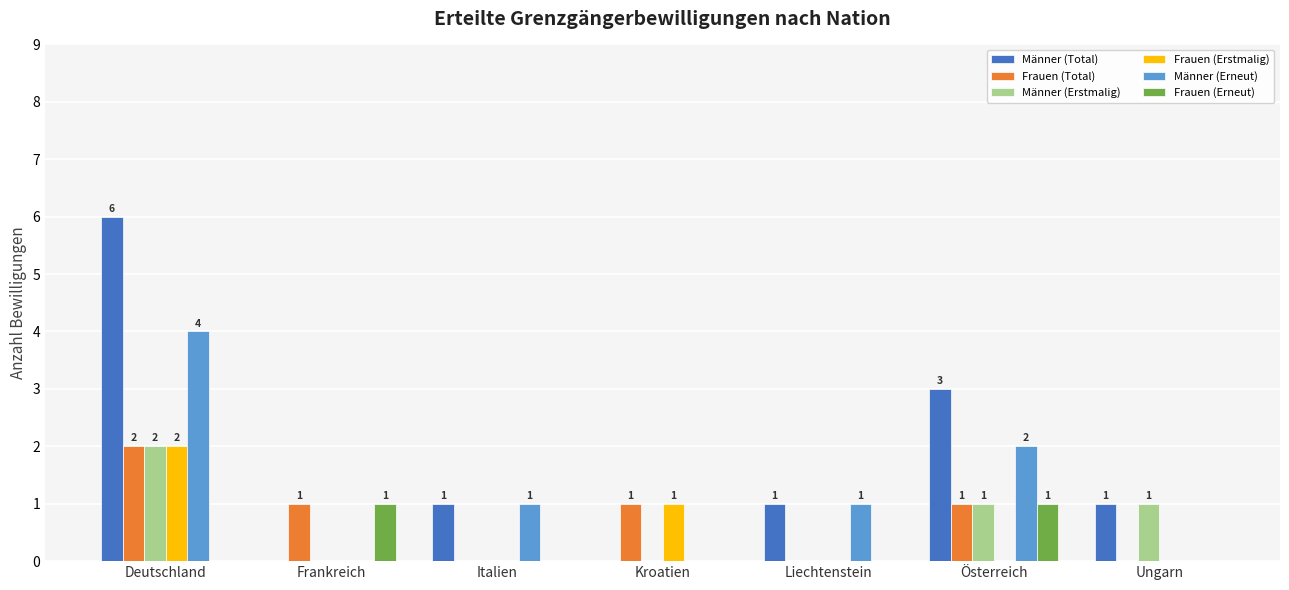

Which series changed the most between Deutschland and Italien?

Männer (Total)